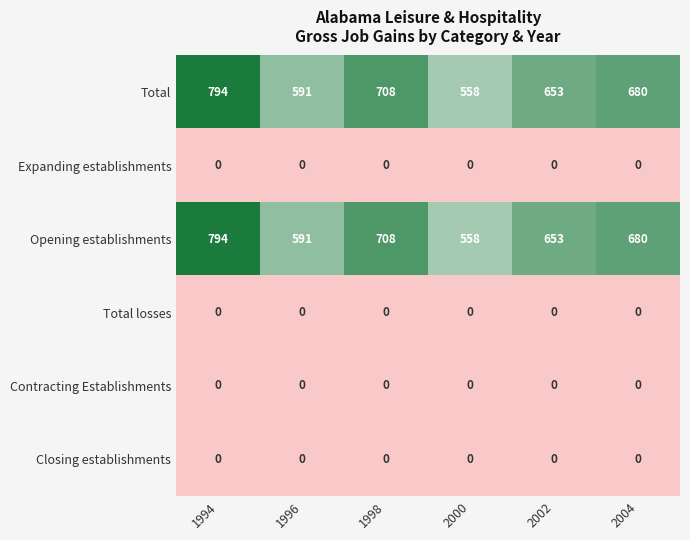

At which category is the sum across all series the highest?

1994